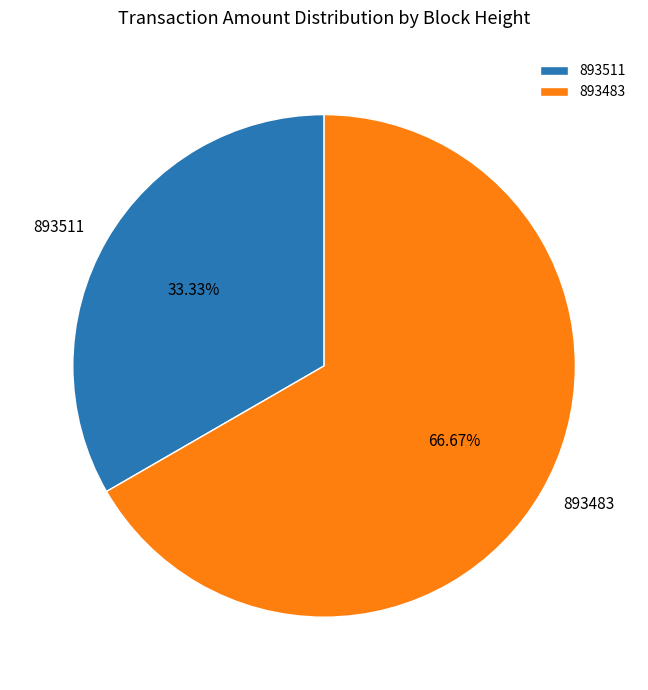

To the nearest percent, what is the combined percentage of 893511 and 893483?

100%